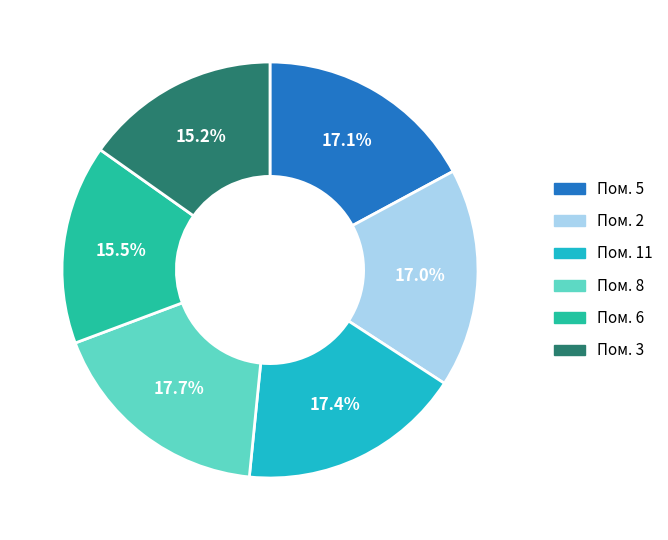

Combined, do Пом. 2 and Пом. 5 account for over 50%?

No